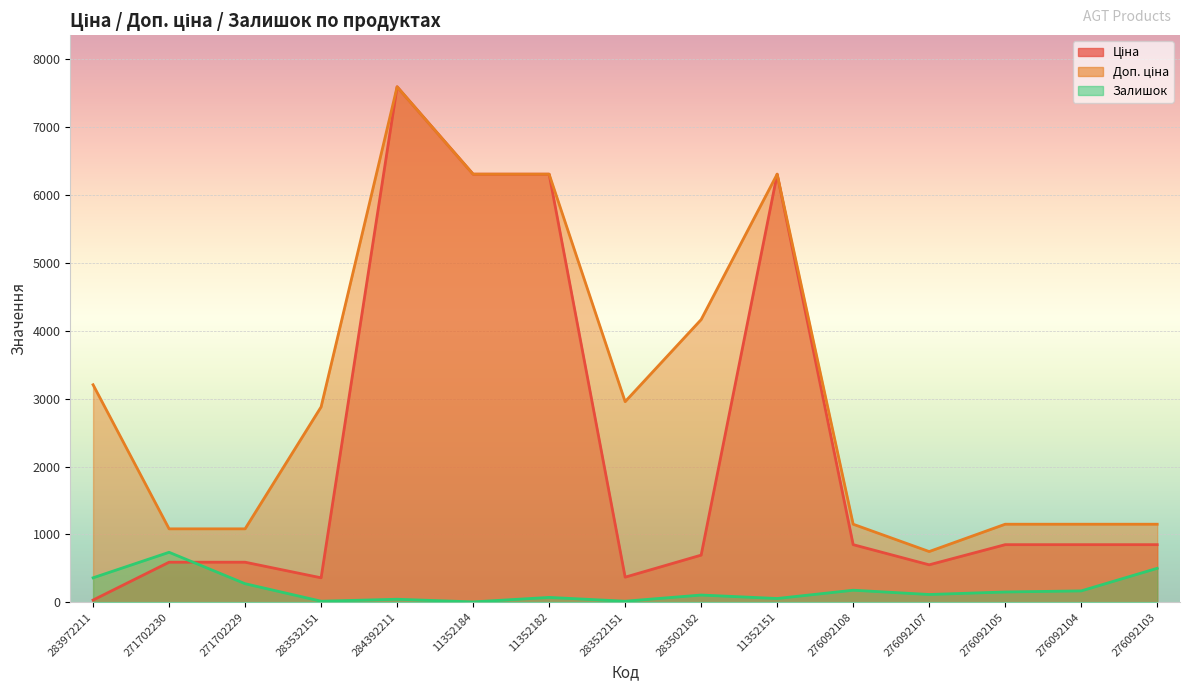

True or false: Залишок and Доп. ціна intersect in this chart.

False